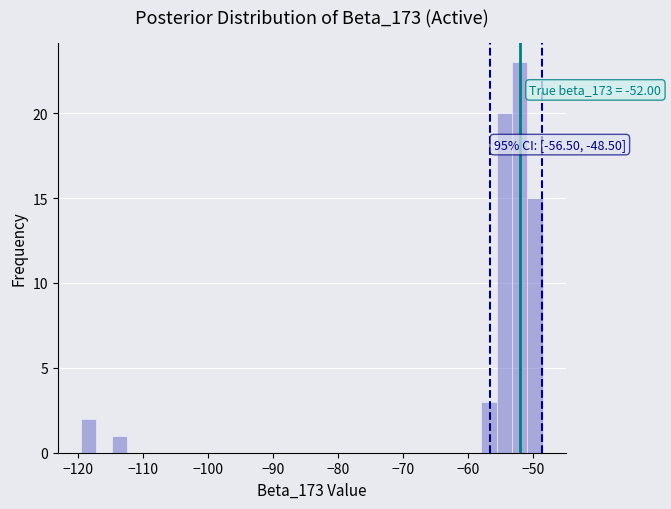

Around what value on the x-axis is the tallest bar? Give the approximate position of its centre, as read against the axis.

-52